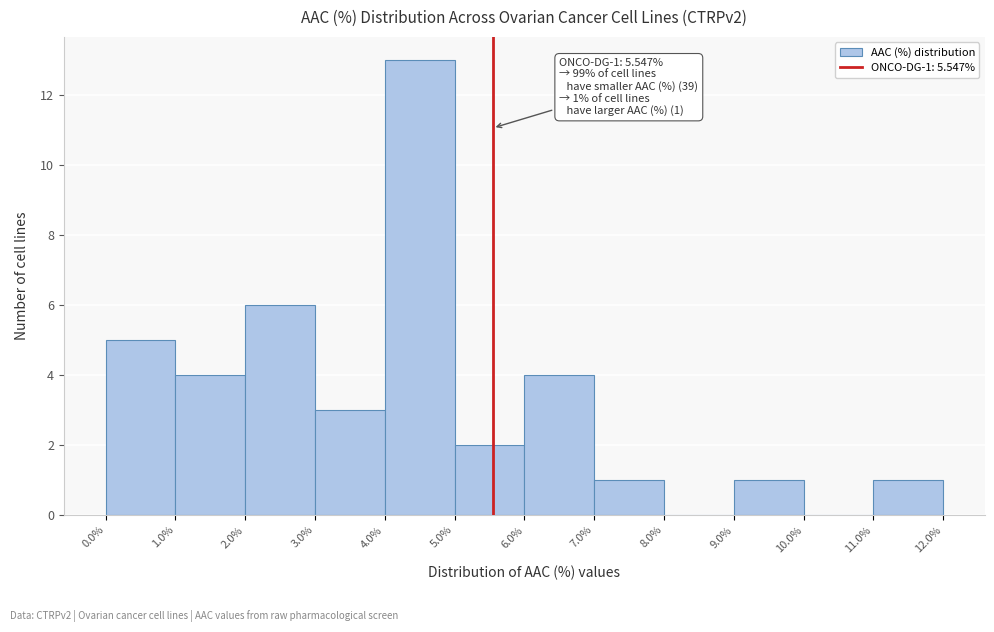

Over which range of the x-axis is the bar tallest?

4.0% to 5.0%